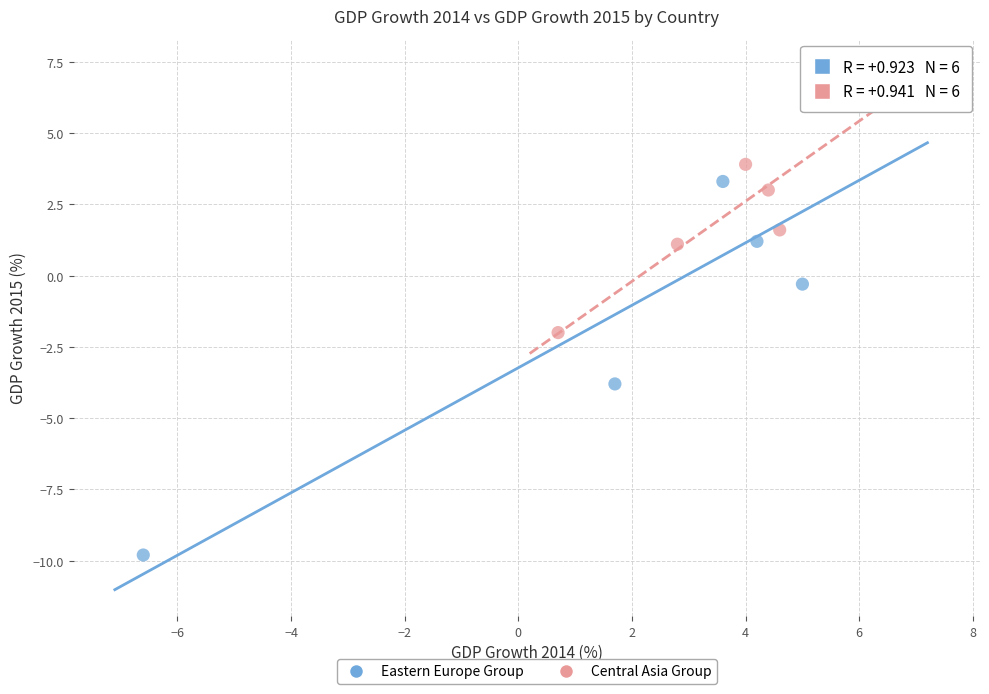

Which series has the widest spread of Y values?

Eastern Europe Group